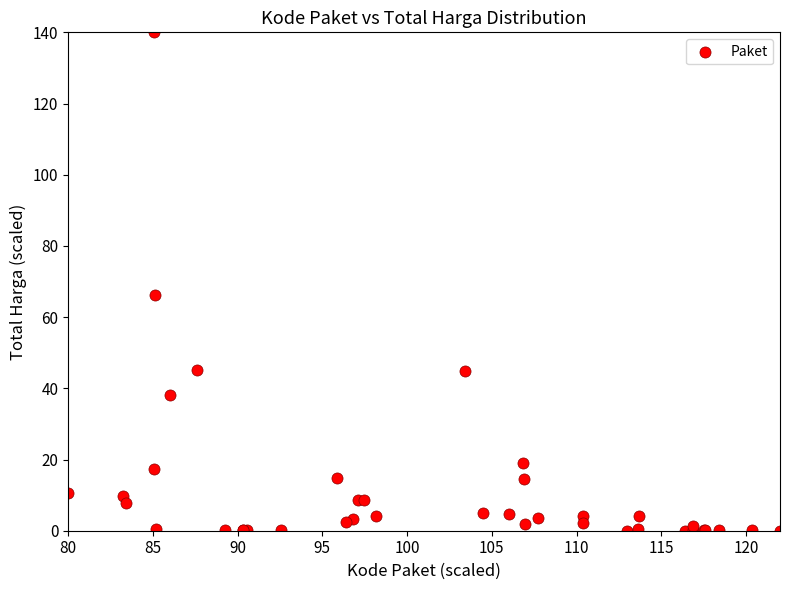

What Y value in the scatter plot is closest to 70?

66.3